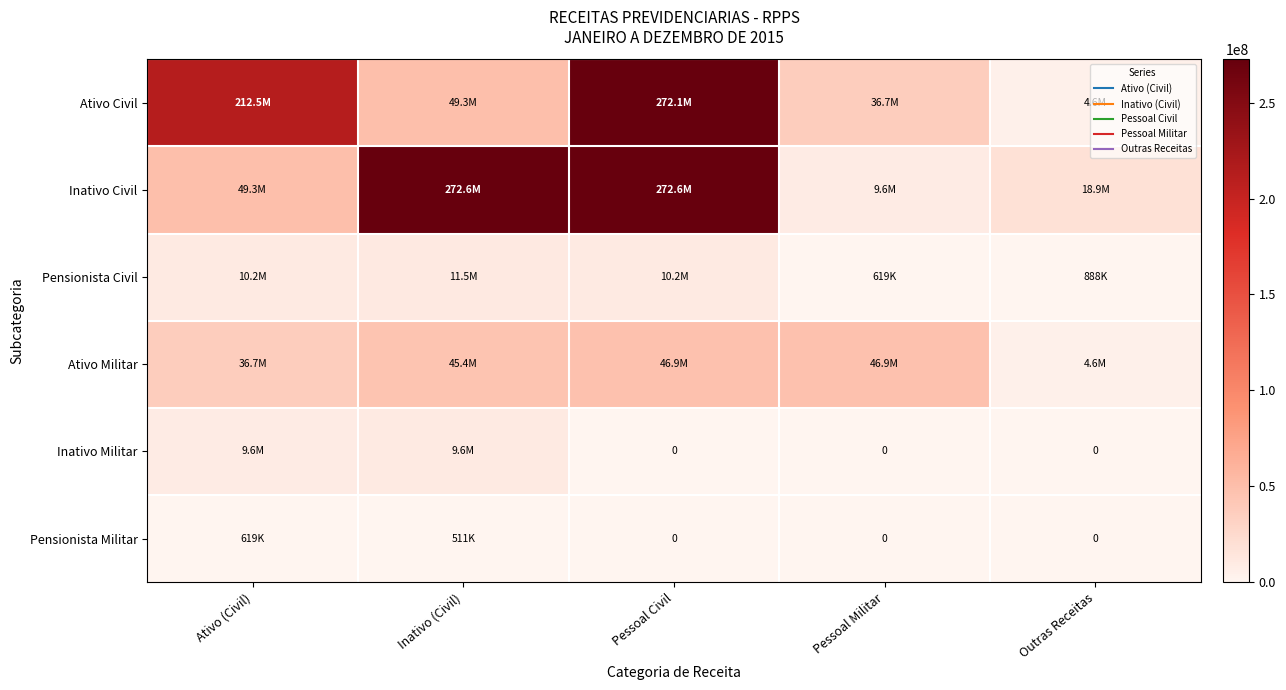

What is the difference between the maximum and minimum values in the Ativo Militar series?

42303713.7